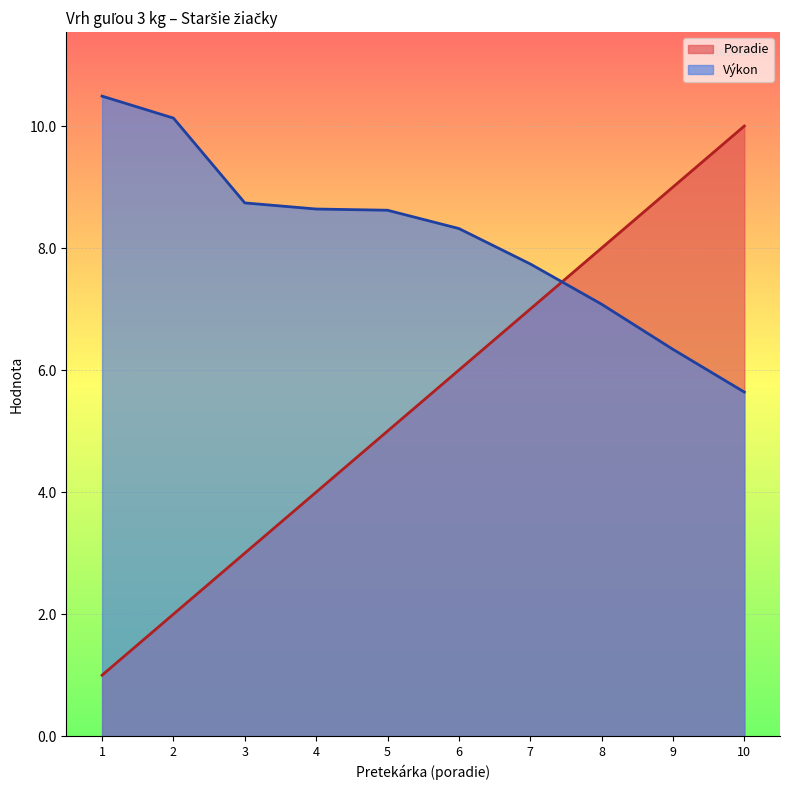

Reading left to right, what are all the values shown in this chart?

Poradie: 1=1.0	2=2.0	3=3.0	4=4.0	5=5.0	6=6.0	7=7.0	8=8.0	9=9.0	10=10.0
Výkon: 1=10.5	2=10.1	3=8.7	4=8.6	5=8.6	6=8.3	7=7.7	8=7.1	9=6.3	10=5.6